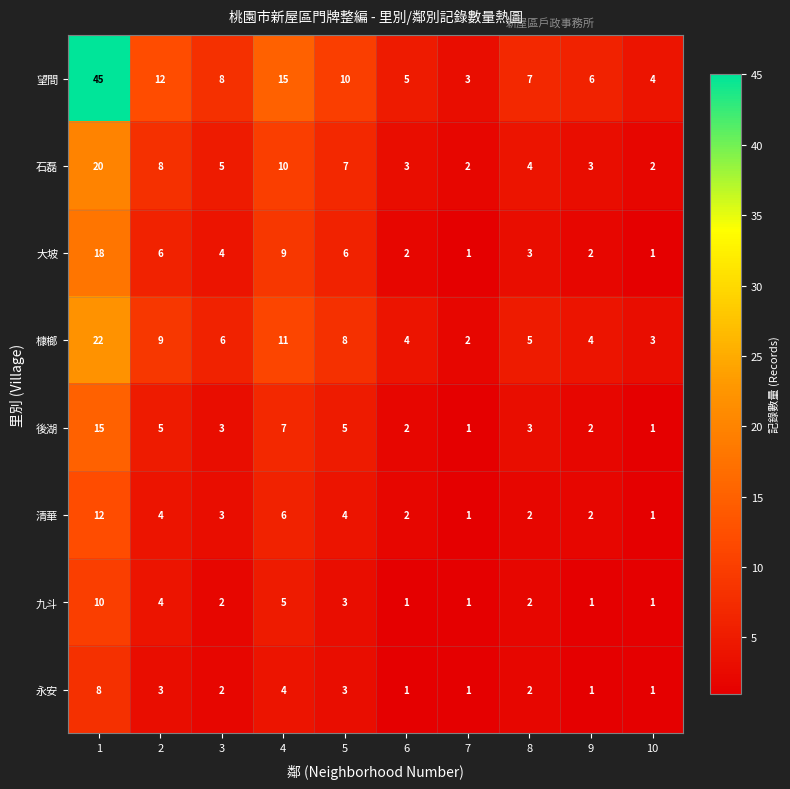

What is the maximum value shown in the chart?

45